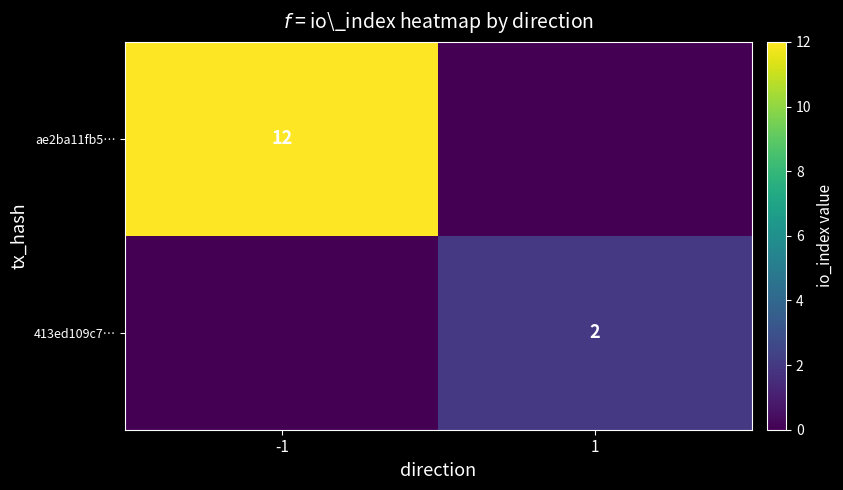

Is the value of ae2ba11fb5… at -1 greater than the value of 413ed109c7… at 1?

Yes